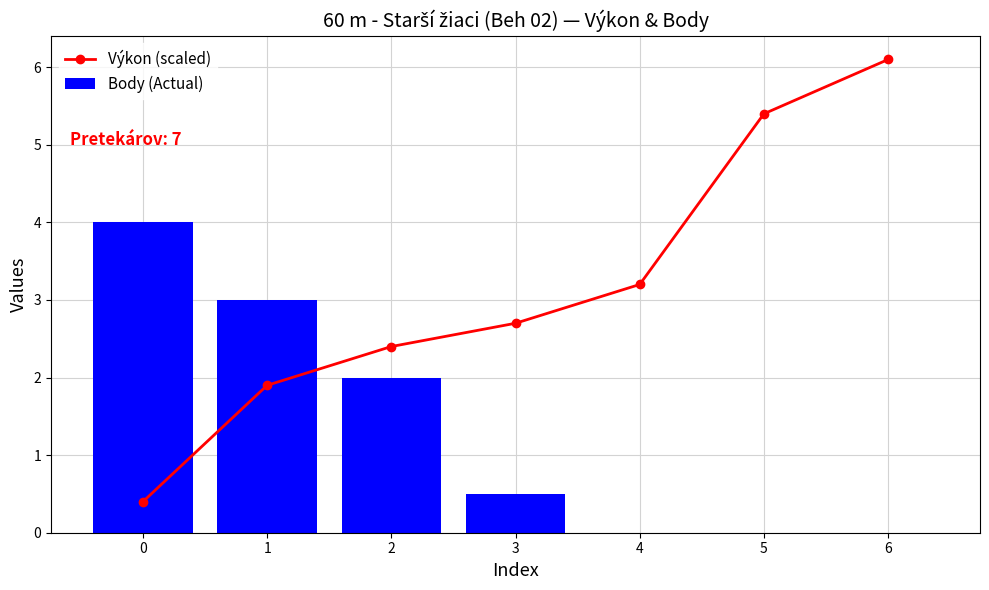

What is the highest value of the Body (Actual) series?

4.0